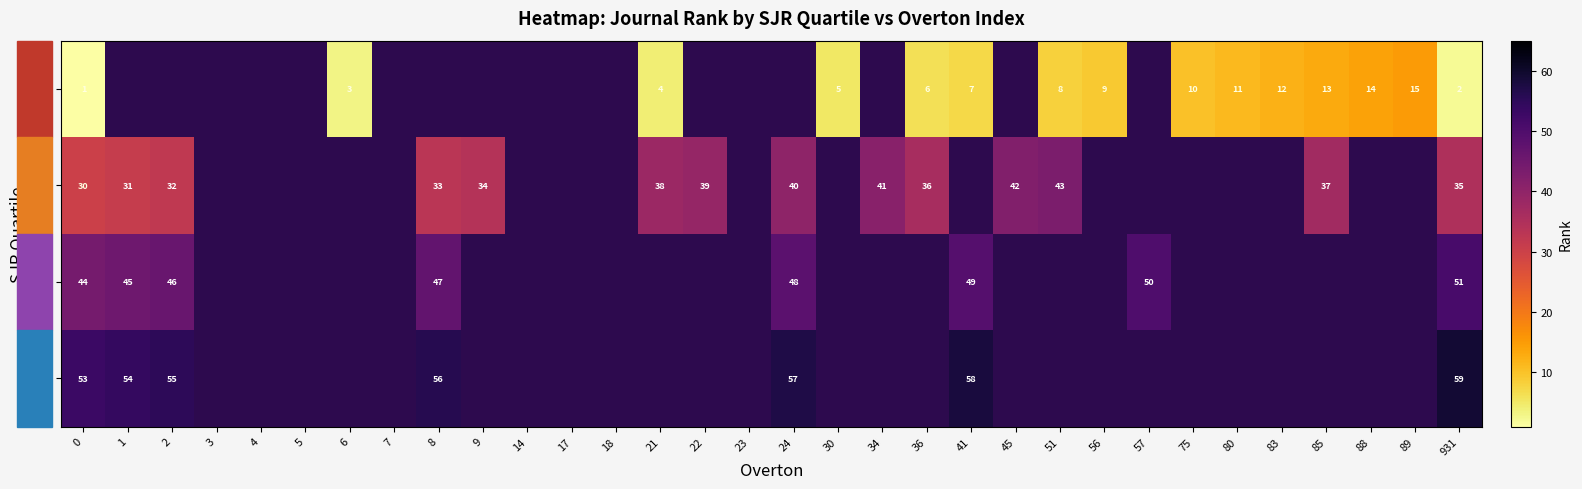

At which category is the sum across all series the highest?

931